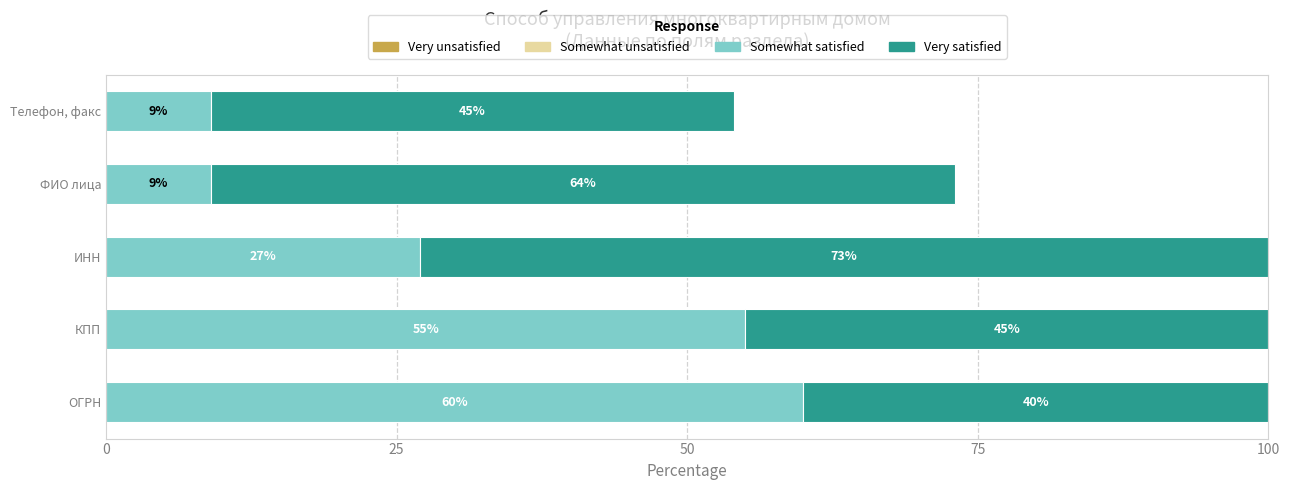

At which label does Somewhat satisfied reach its peak?

ОГРН